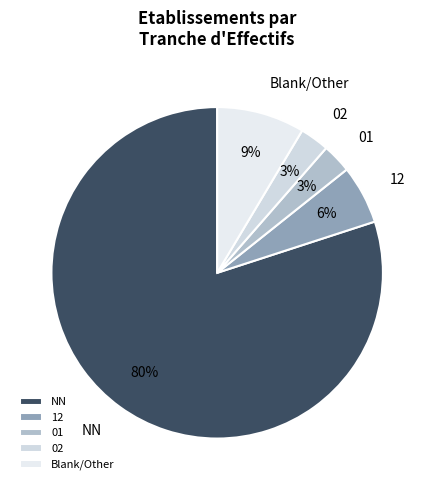

What is the largest slice in the pie chart?

NN